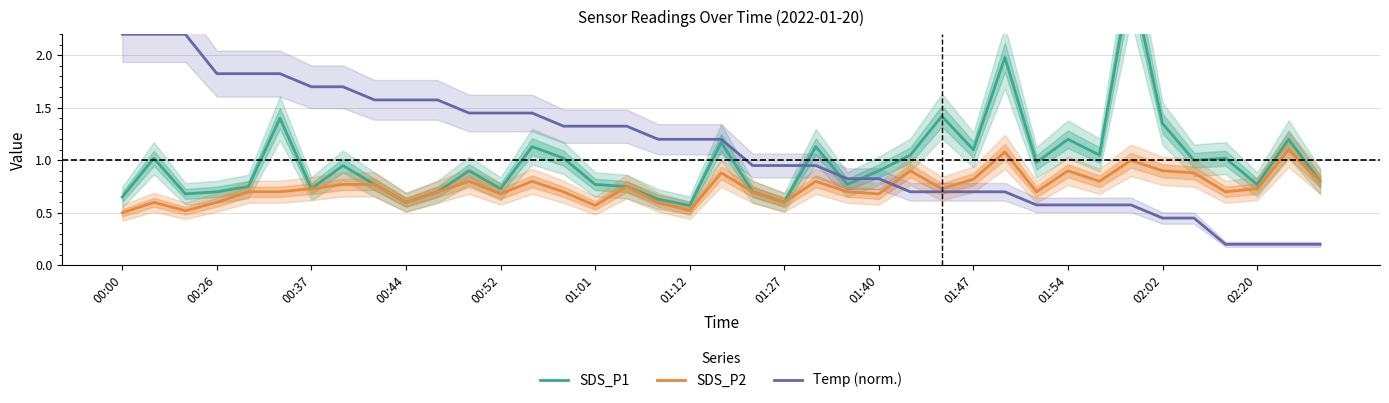

Is it true that SDS_P2 equals 0.2 at 01:40?

False